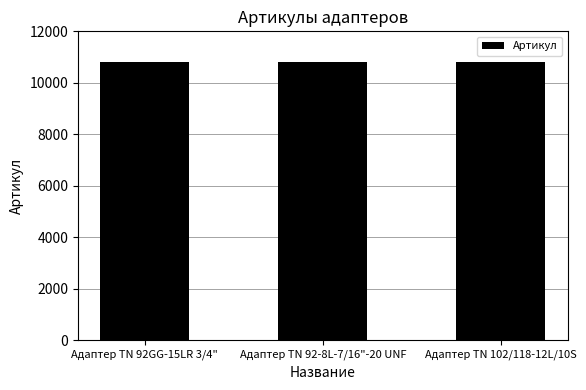

What position from the right is Адаптер TN 92-8L-7/16"-20 UNF?

2